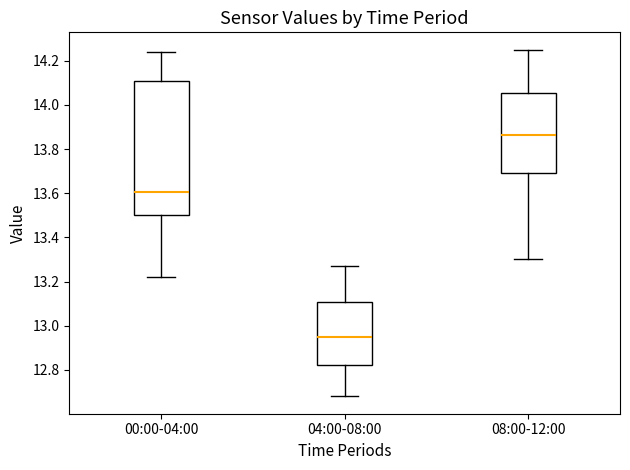

Which box's median line is the lowest?

04:00-08:00